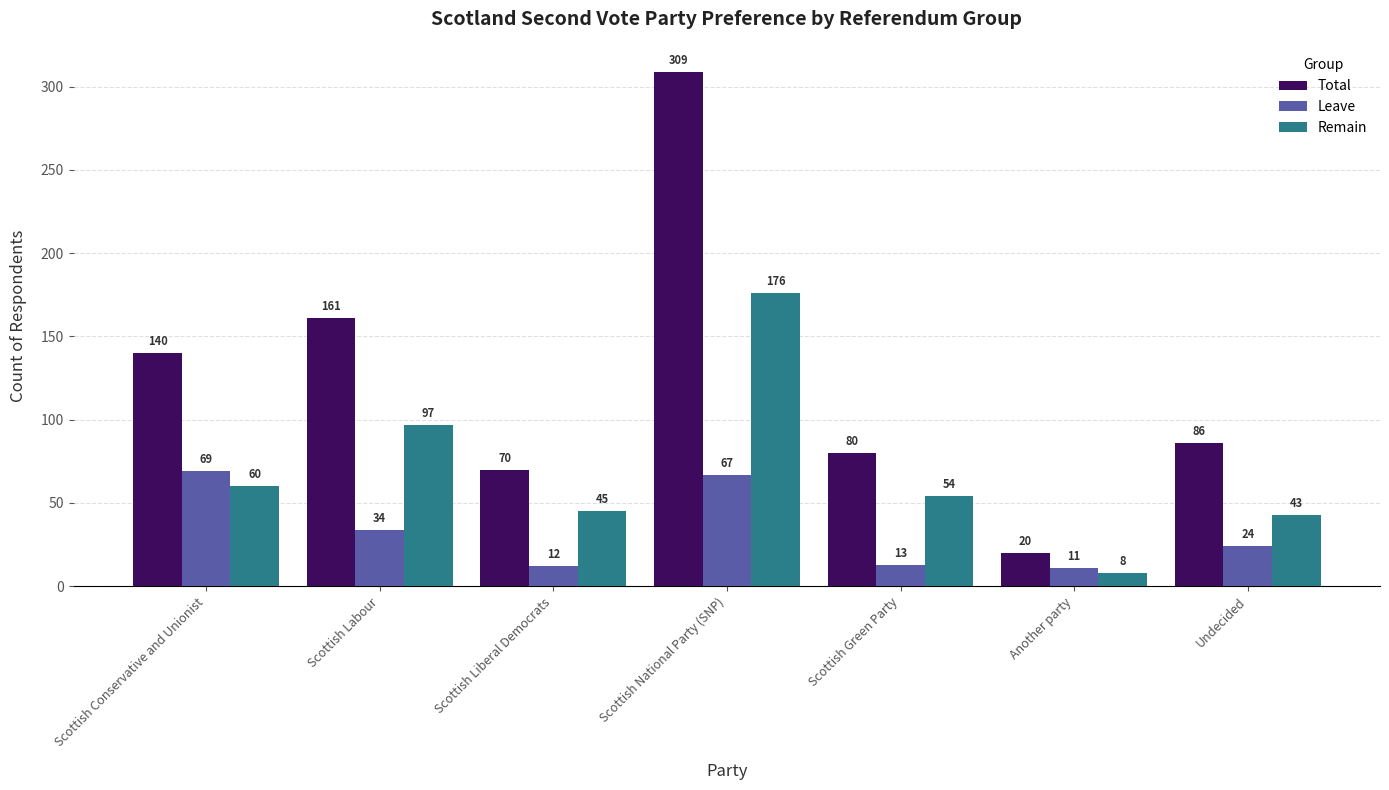

True or false: Total has a value of 140 at Scottish Conservative and Unionist.

True